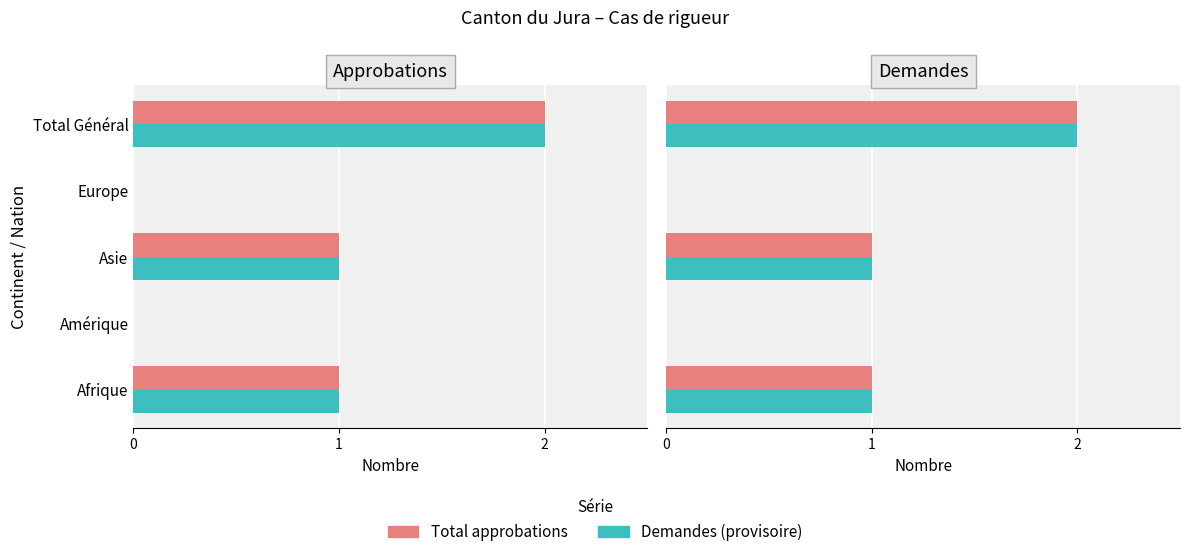

Rank the categories by Demandes (provisoire) value from lowest to highest.

Amérique, Europe, Afrique, Asie, Total Général